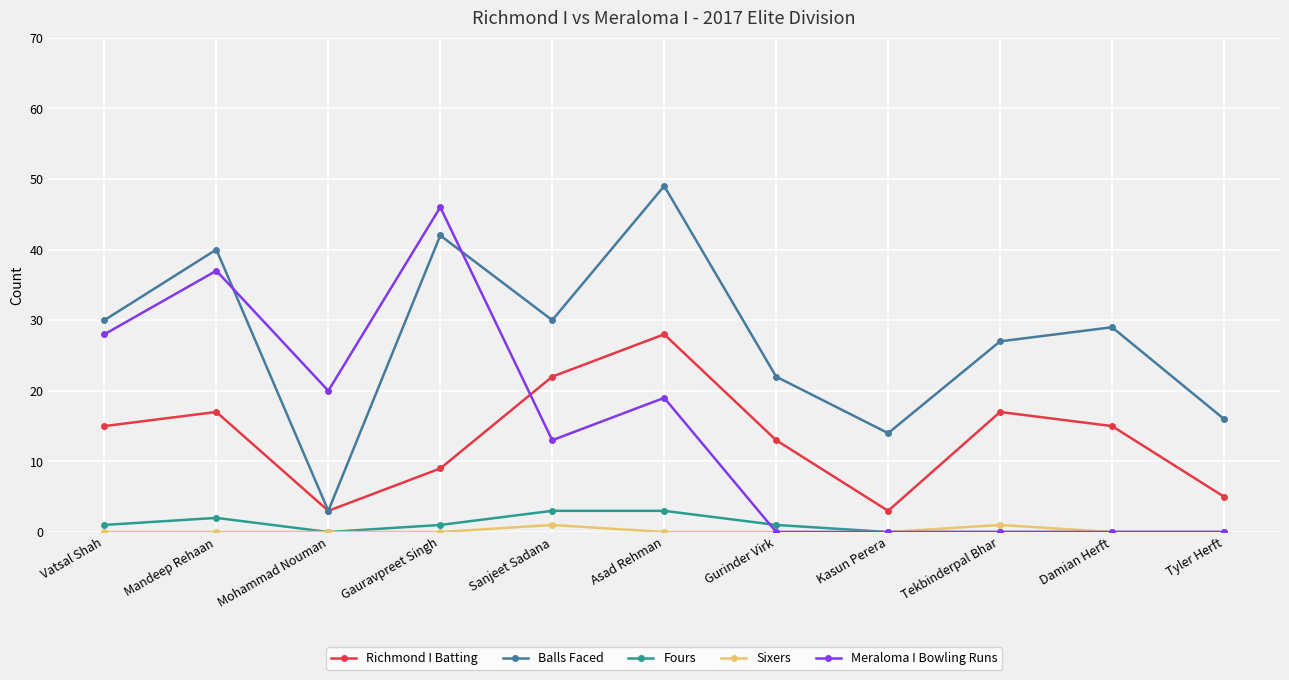

What is the maximum value for Sixers?

1